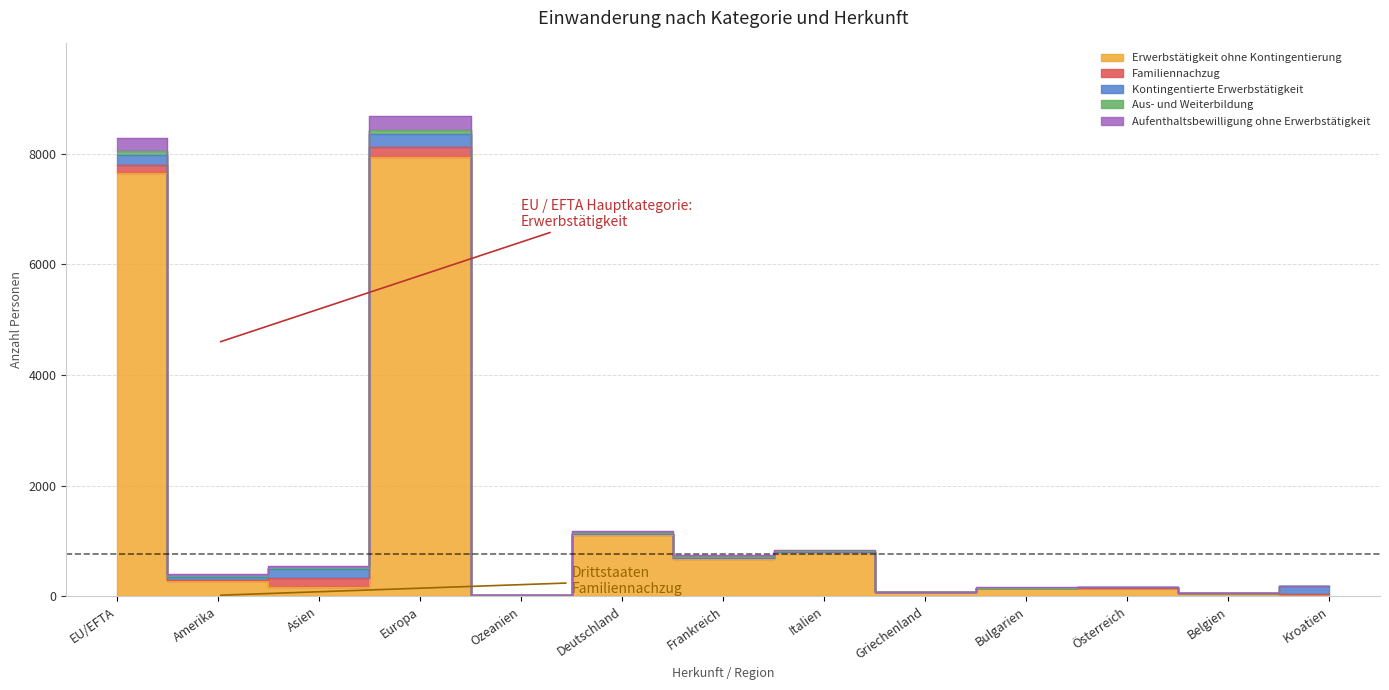

At how many categories does at least one series exceed 2280?

2